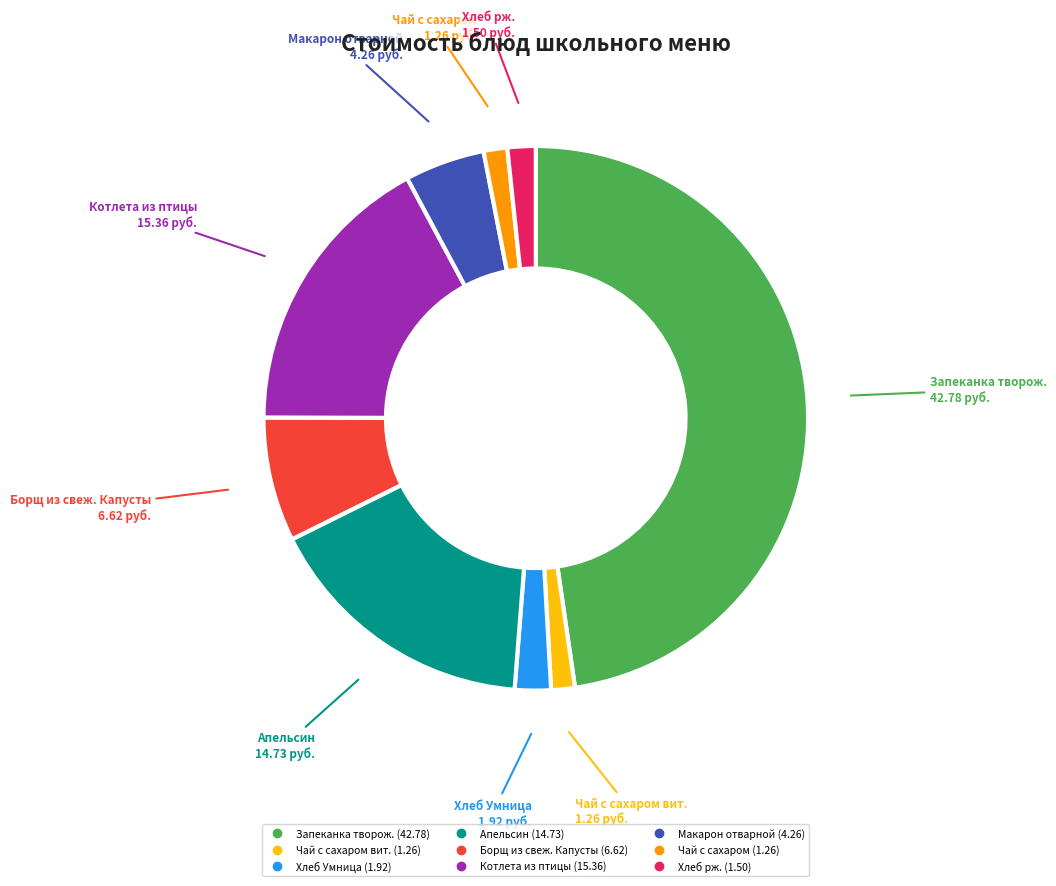

How many segments does this pie chart have?

9